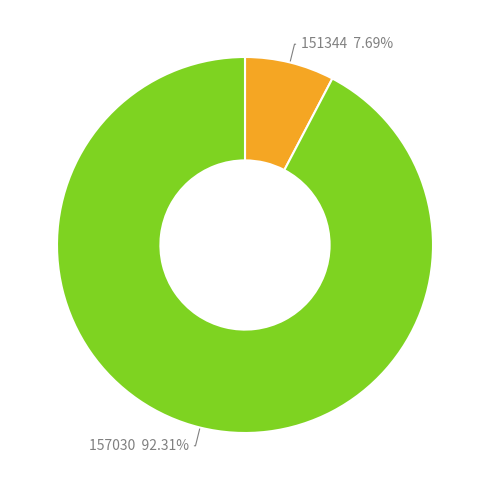

Is it true that 151344 is 19% of the pie?

False